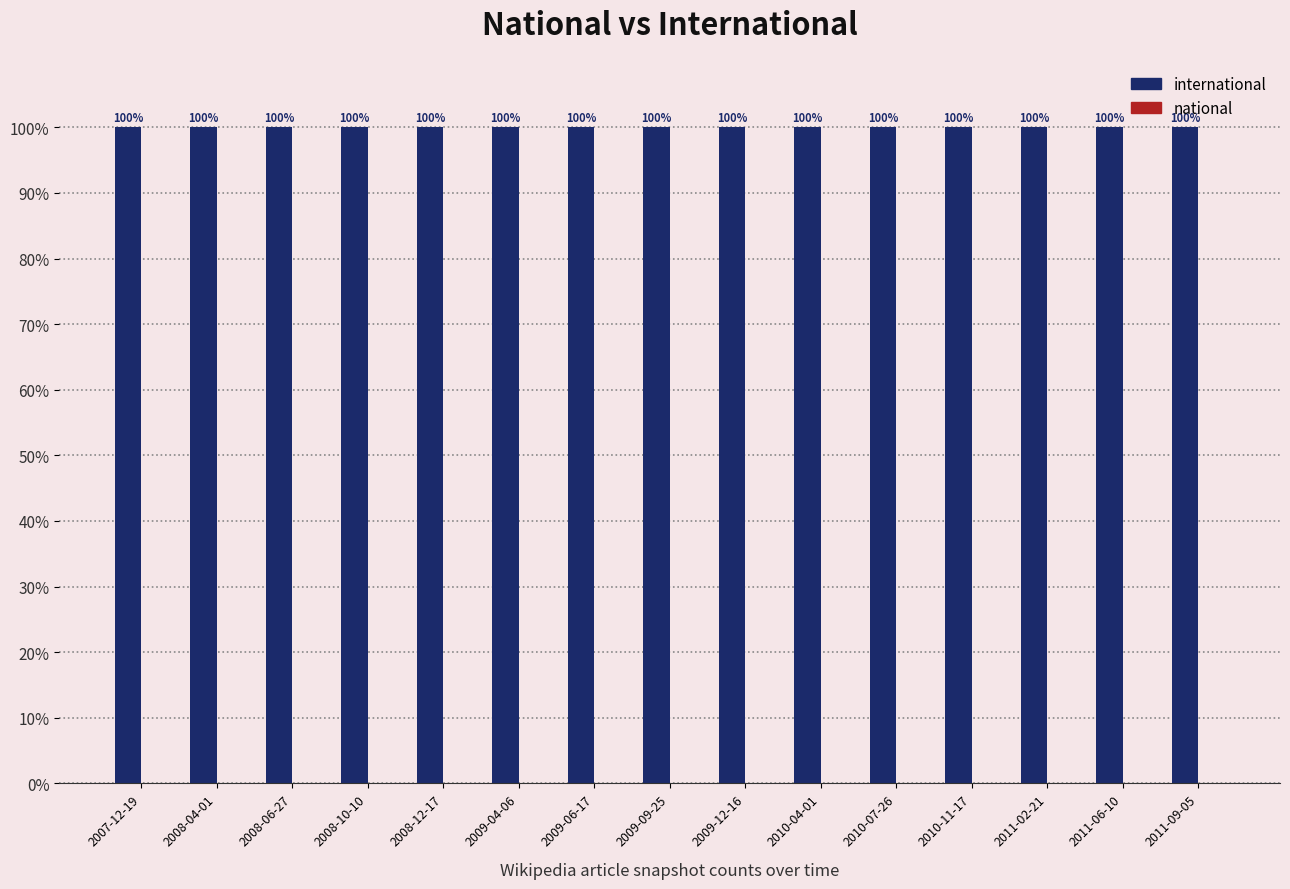

What is the total value across all series at 2011-09-05?

100.0